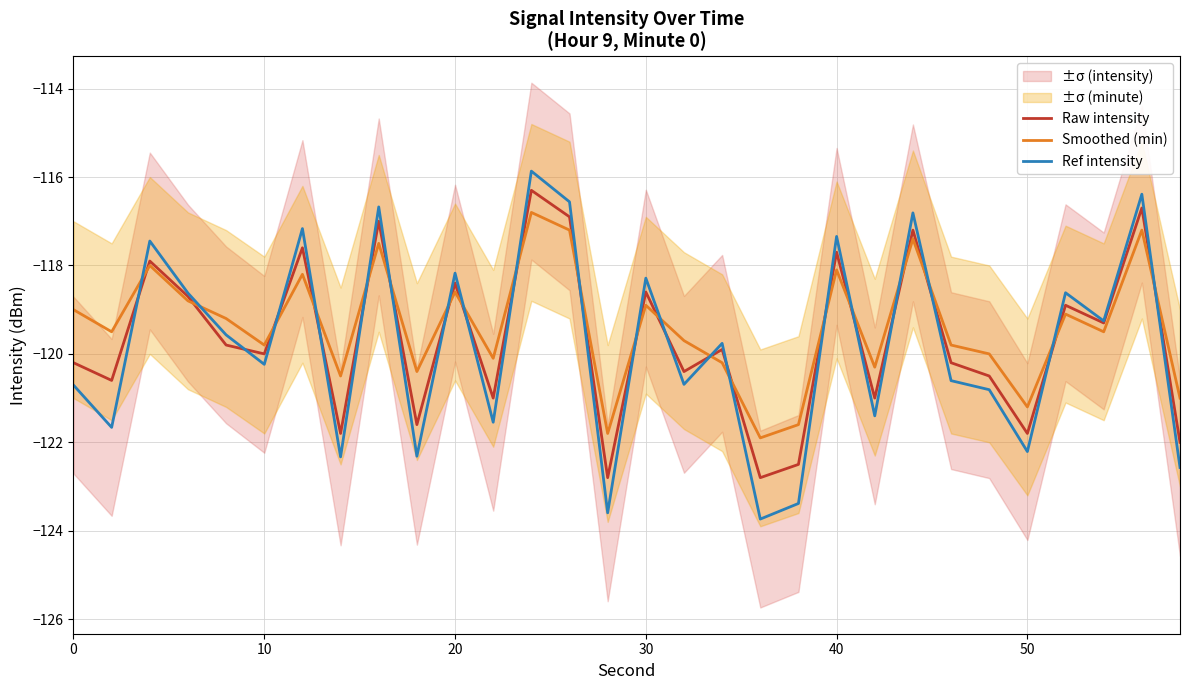

How many times do Raw intensity and Smoothed (min) cross each other?

20